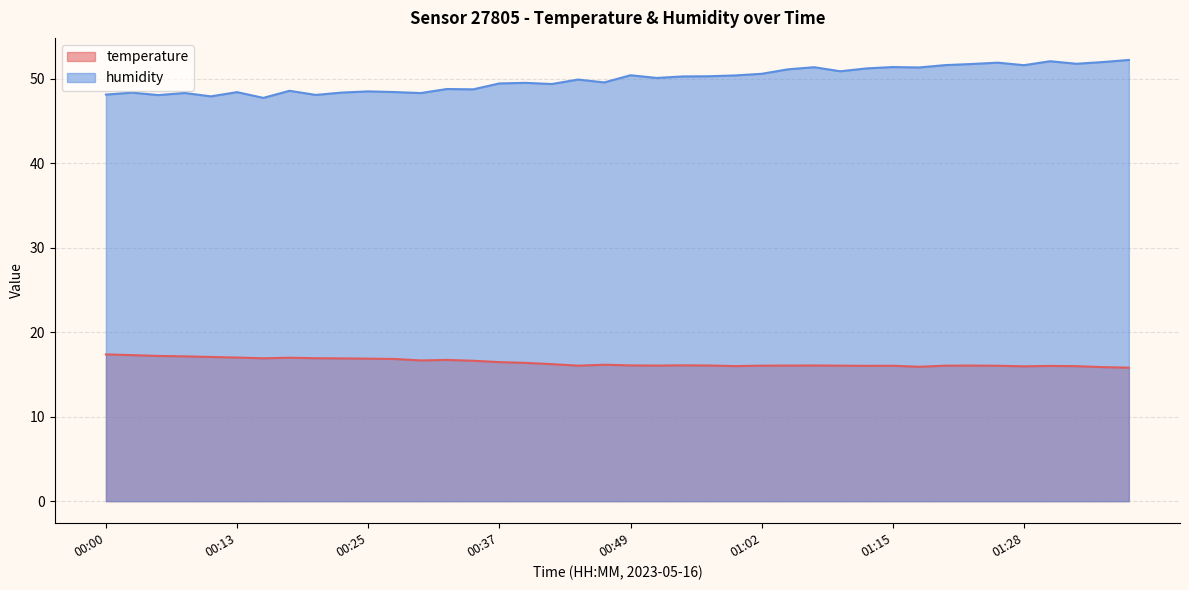

Where is temperature nearest to the value 16?

00:59